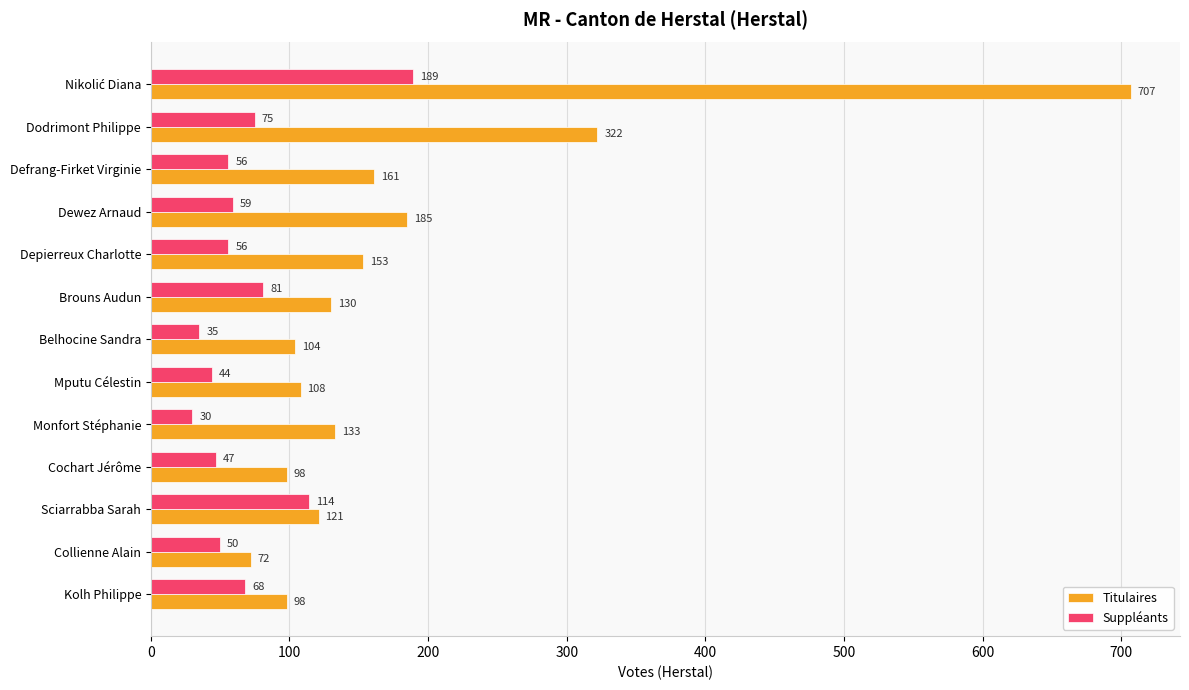

List the series in order of their overall mean, highest first.

Titulaires, Suppléants